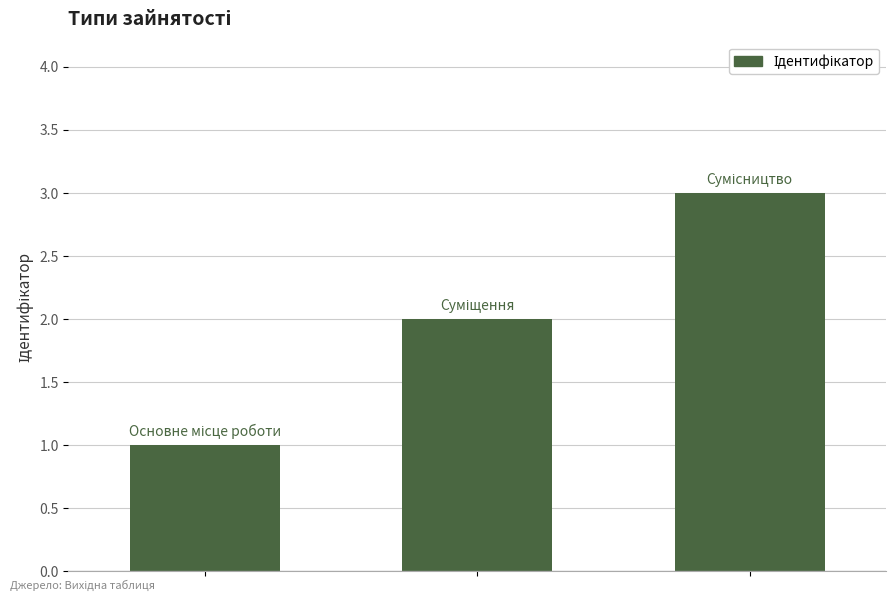

What is the difference between the maximum and minimum values?

2